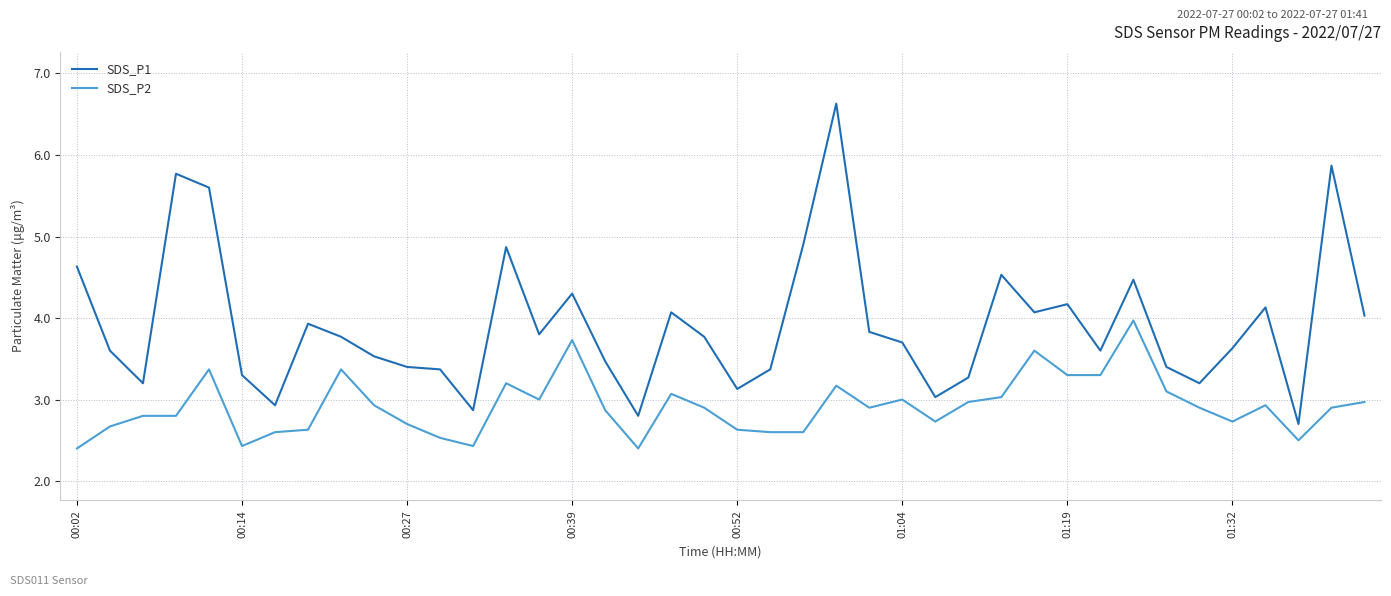

What is the average value of the SDS_P2 series?

2.9